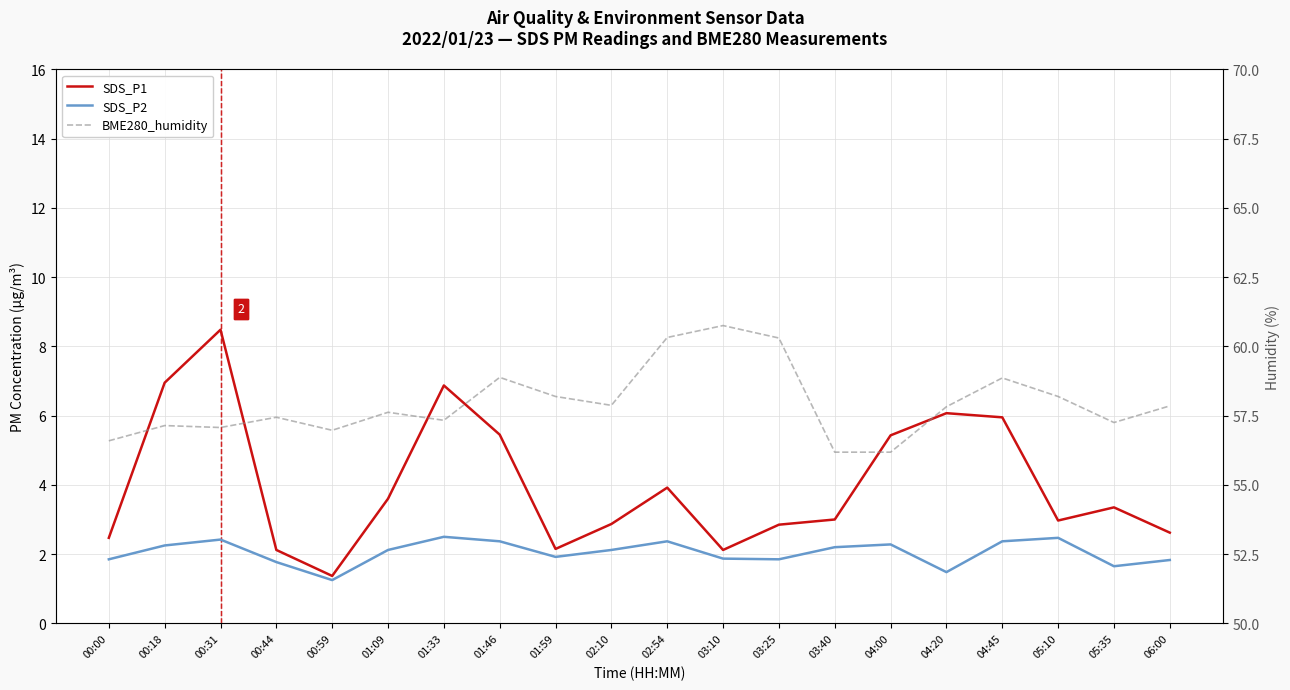

Where is the first local minimum for BME280_humidity?

00:31